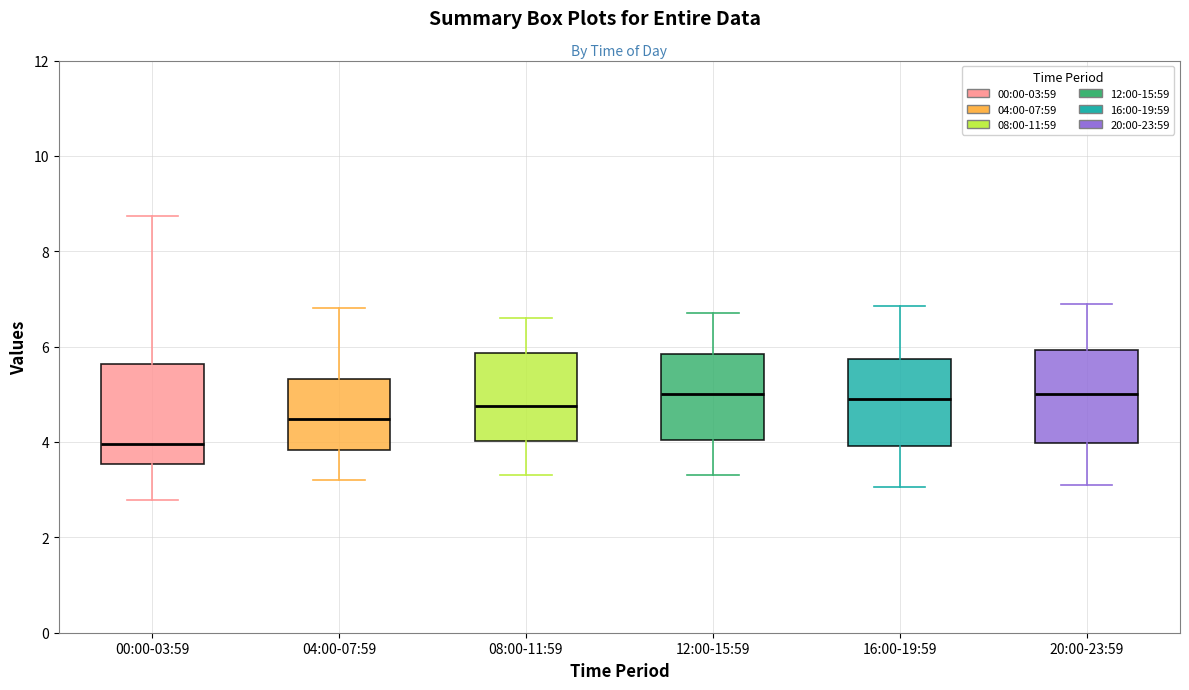

Reading left to right, read every box against the y-axis: the position of its median line, the range the box covers, and the ends of its whiskers. The values are not printed on the chart, so give them approximately, as read against the axis.

00:00-03:59: median 4.0, box 3.6 to 5.6, whiskers 2.8 to 8.8
04:00-07:59: median 4.4, box 3.8 to 5.4, whiskers 3.2 to 6.8
08:00-11:59: median 4.8, box 4.0 to 5.8, whiskers 3.4 to 6.6
12:00-15:59: median 5.0, box 4.0 to 5.8, whiskers 3.4 to 6.8
16:00-19:59: median 5.0, box 4.0 to 5.8, whiskers 3.0 to 6.8
20:00-23:59: median 5.0, box 4.0 to 6.0, whiskers 3.2 to 7.0